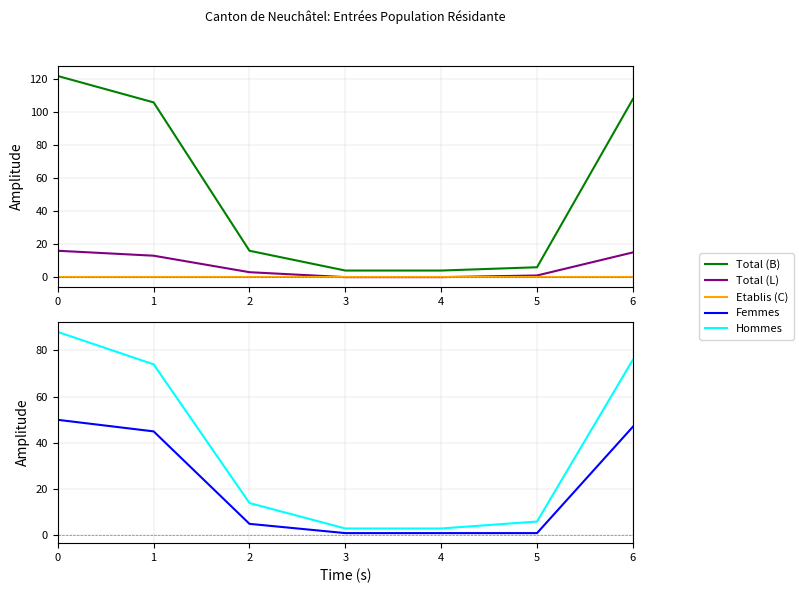

What is the total value across all series at 3?

8